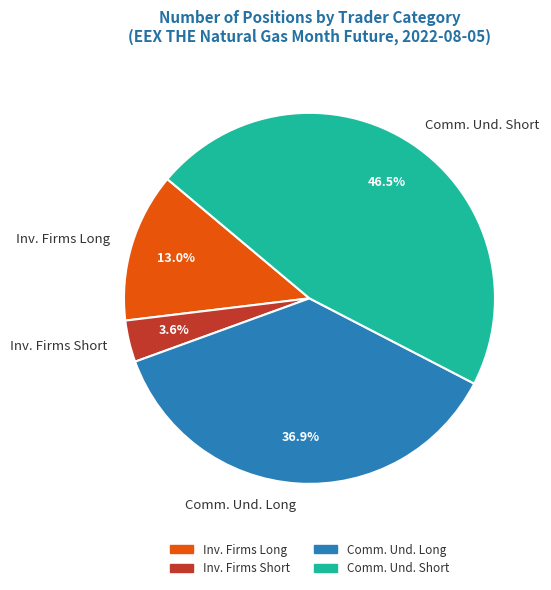

What is the largest slice in the pie chart?

Comm. Und. Short